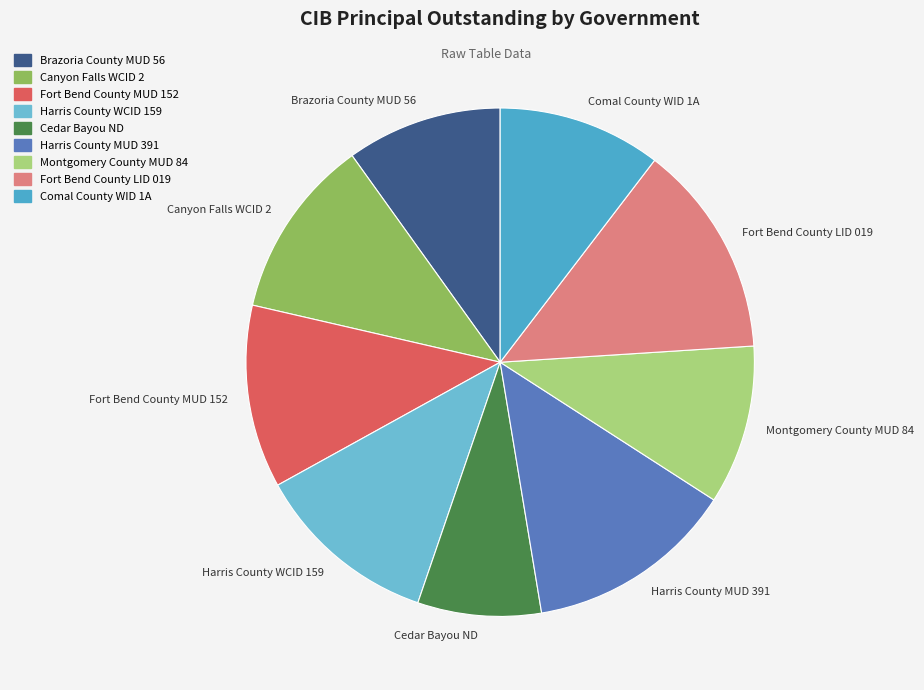

Approximately how many times larger is the value at Fort Bend County MUD 152 compared to Harris County WCID 159?

1.0